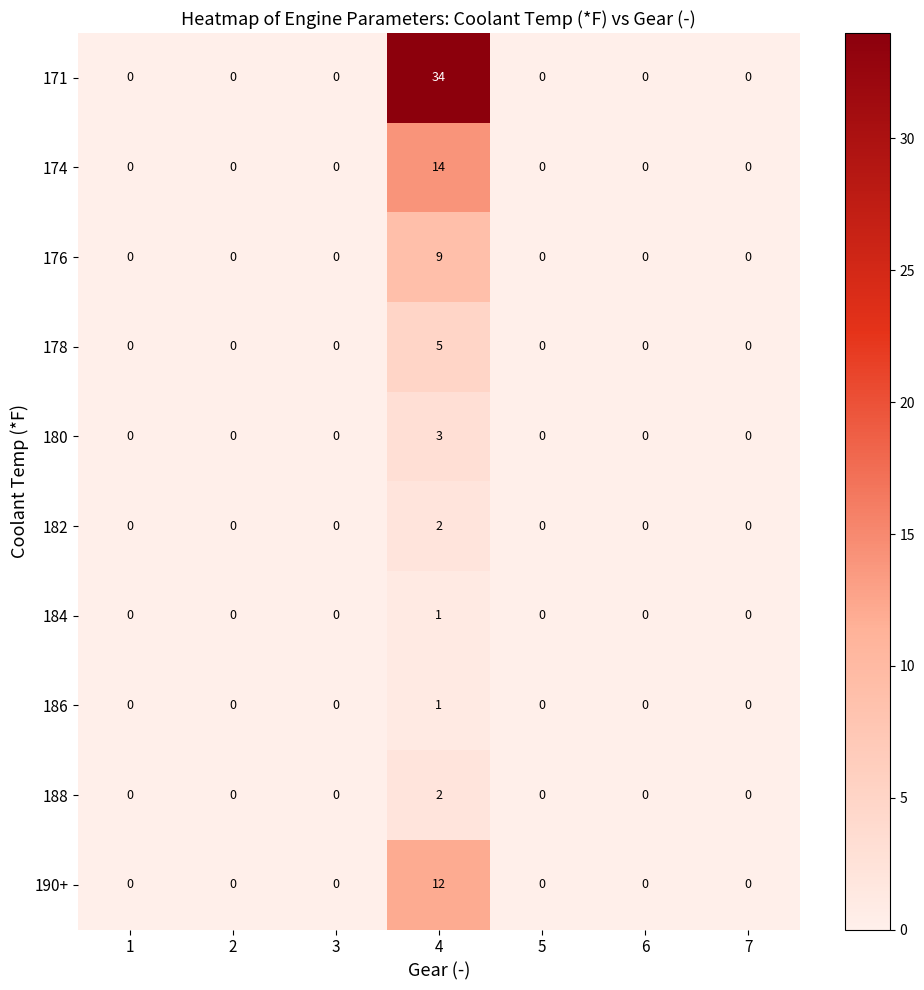

What is the highest value of the 176 series?

9